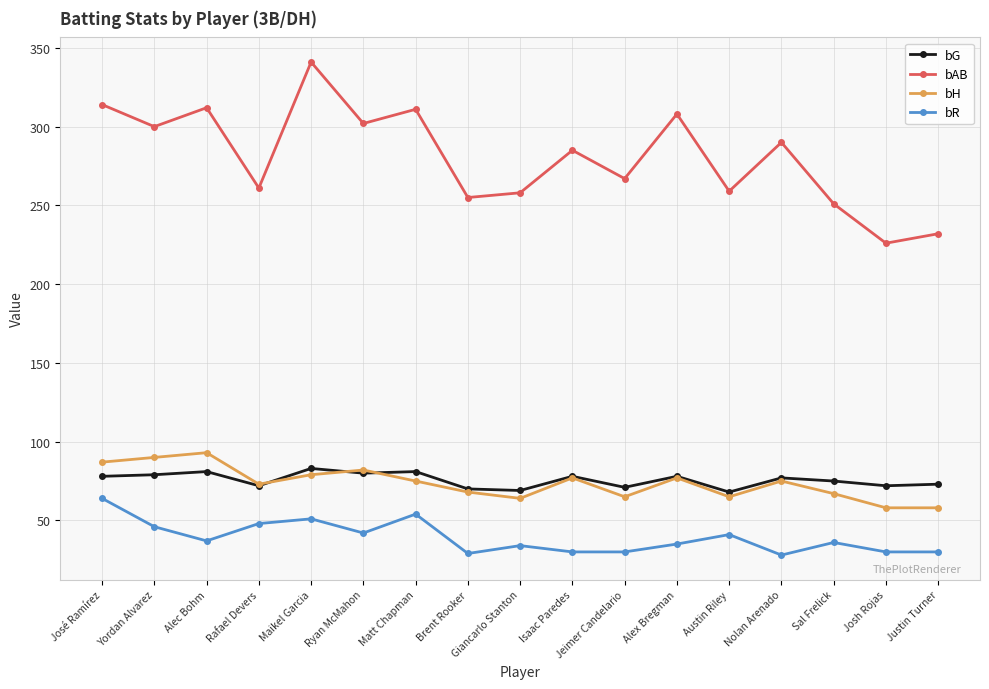

Which category has the highest value across all series?

Maikel Garcia